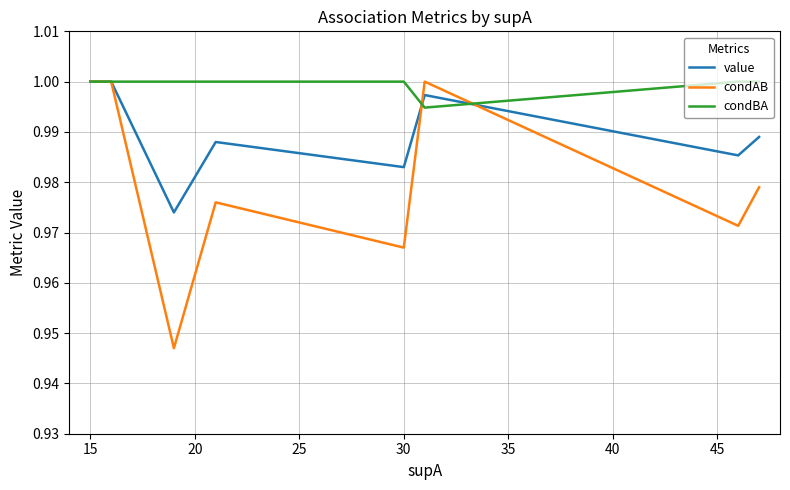

True or false: value and condAB cross at least once.

True